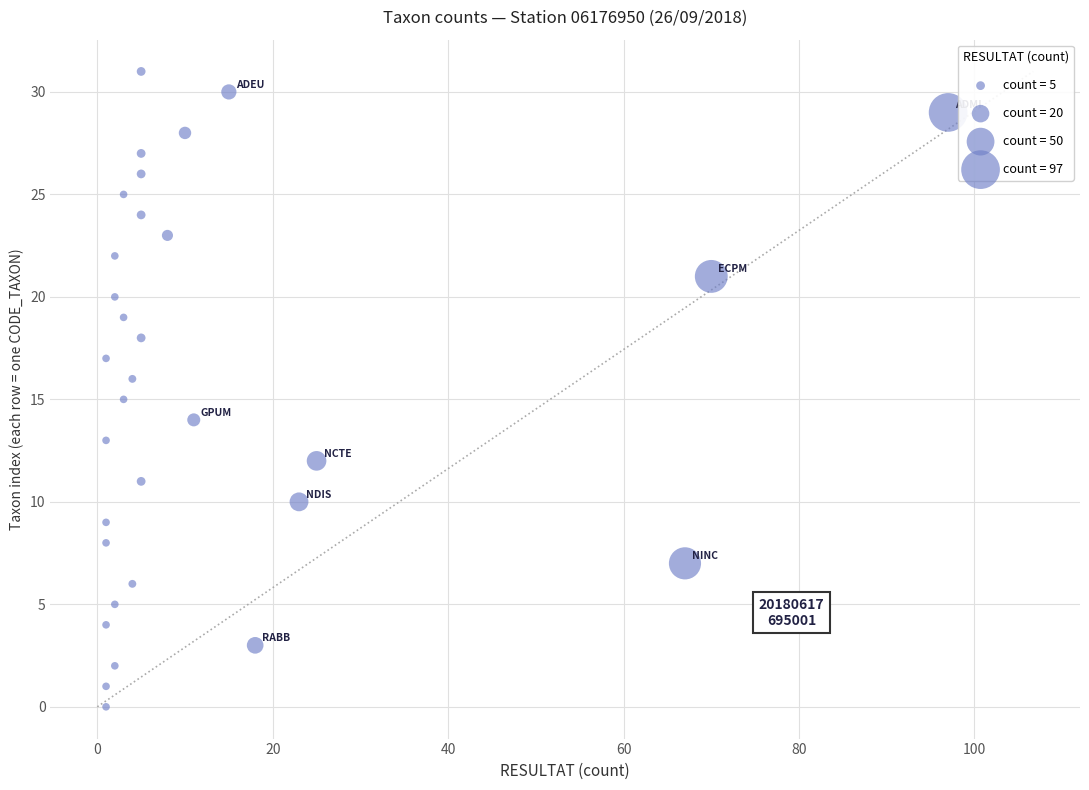

What is the range of Y values (max minus min)?

31